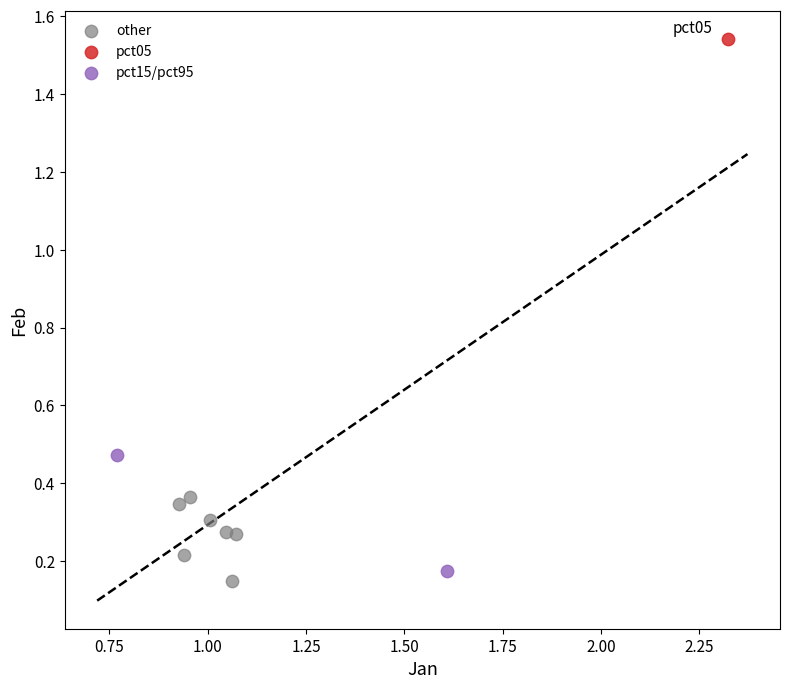

What are all the series names shown in the legend?

other, pct05, pct15/pct95